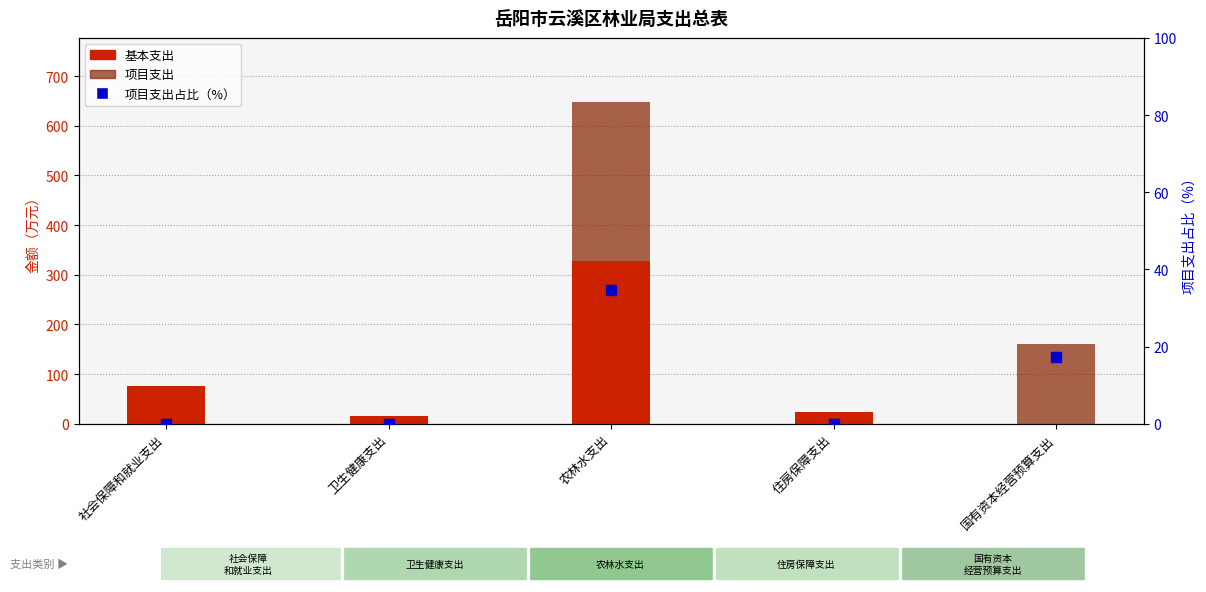

At which category is the sum across all series the highest?

农林水支出